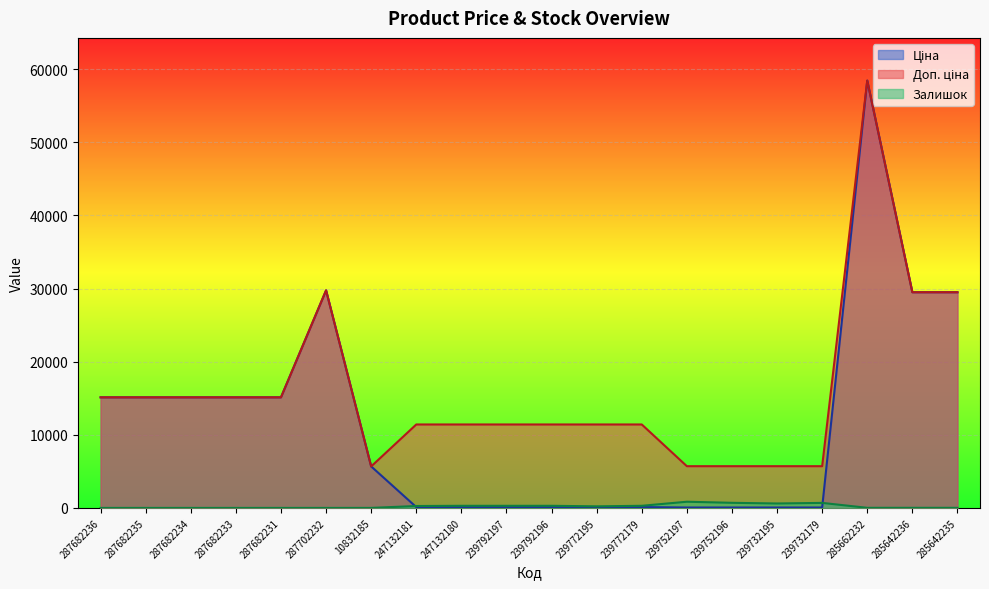

What is the value of the Залишок point at the 18th from the left?

14.0